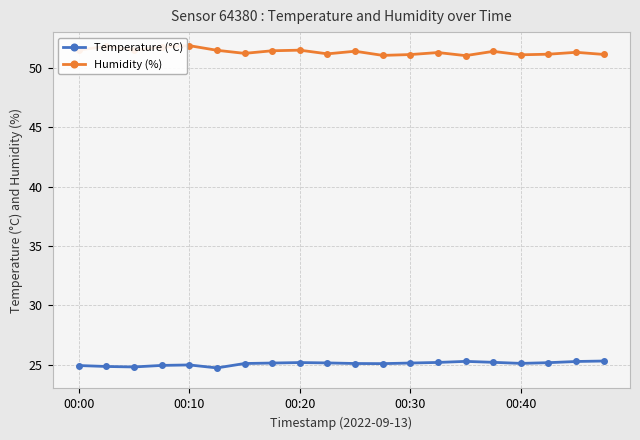

True or false: Temperature (°C) has more than 1 points higher than both neighbors.

True